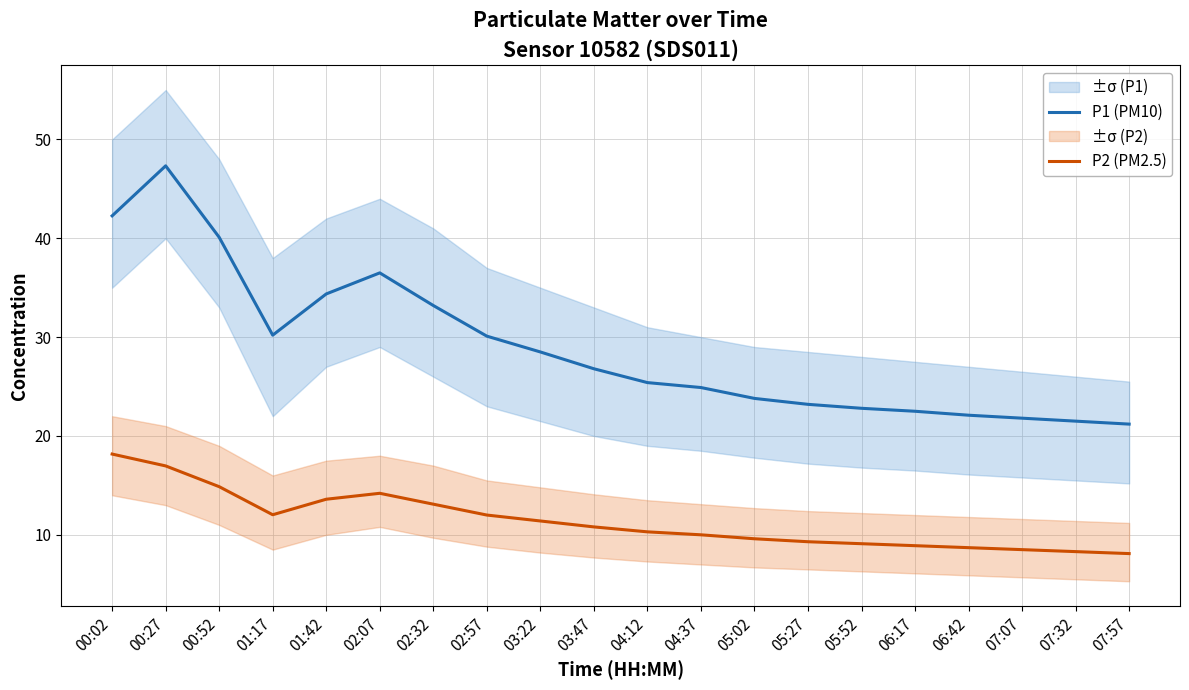

True or false: P2 (PM2.5) and P1 (PM10) cross at least once.

False